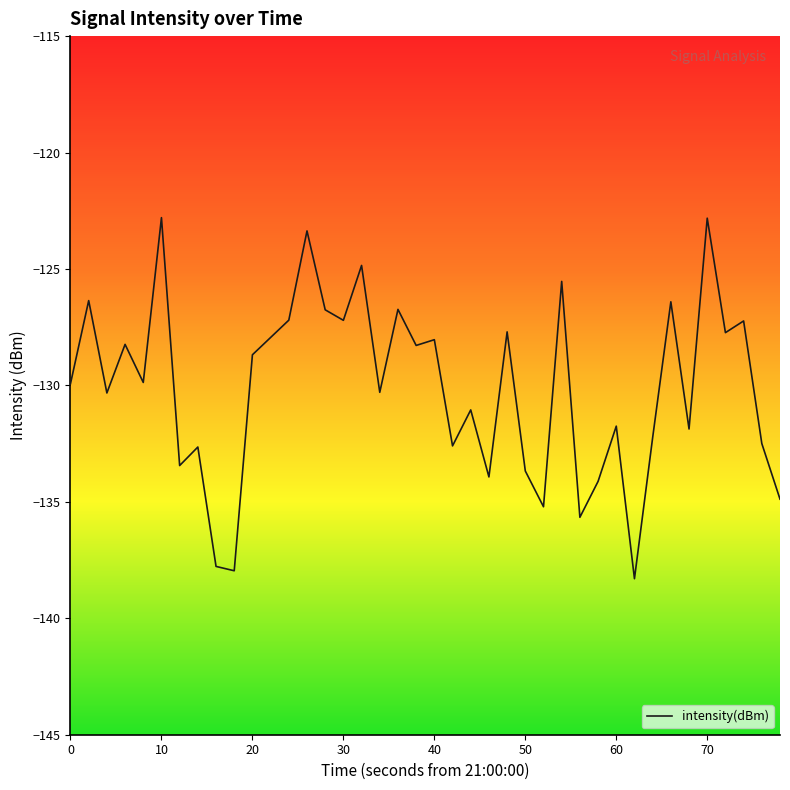

How many lines are shown in the chart?

1